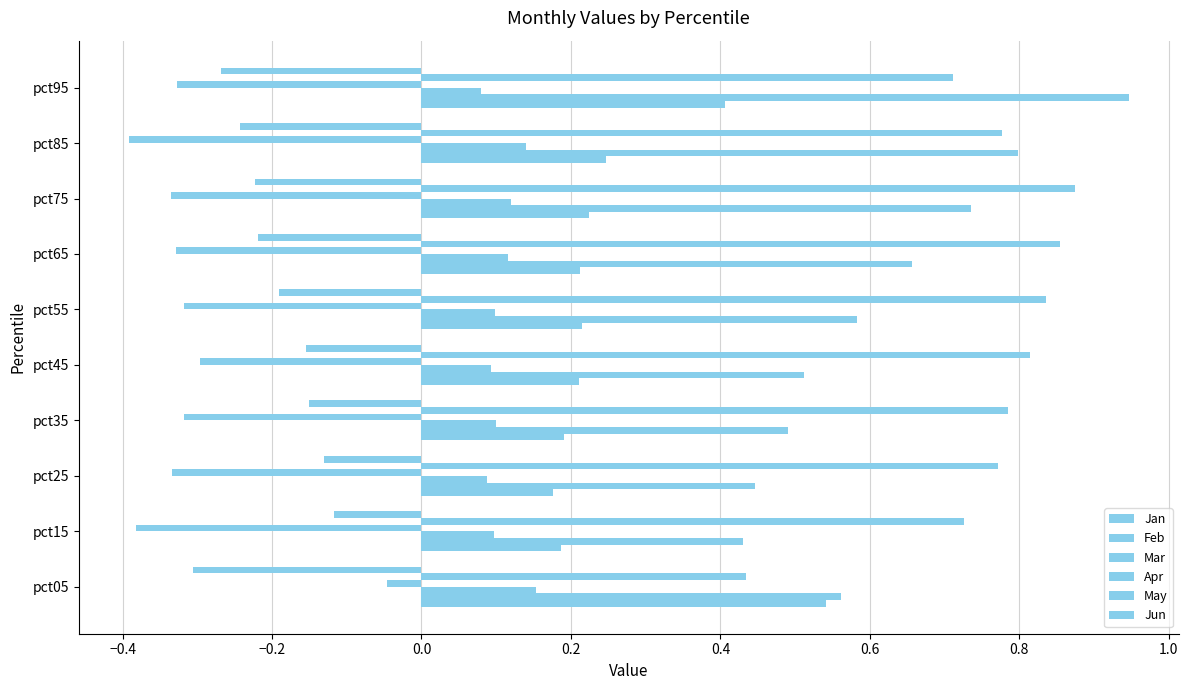

How many data points does each series have?

10